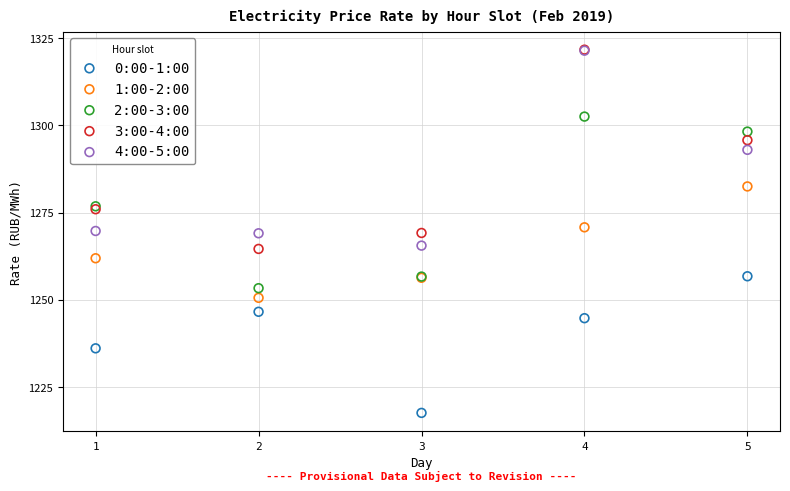

Which series has the largest Y range (max minus min)?

3:00-4:00